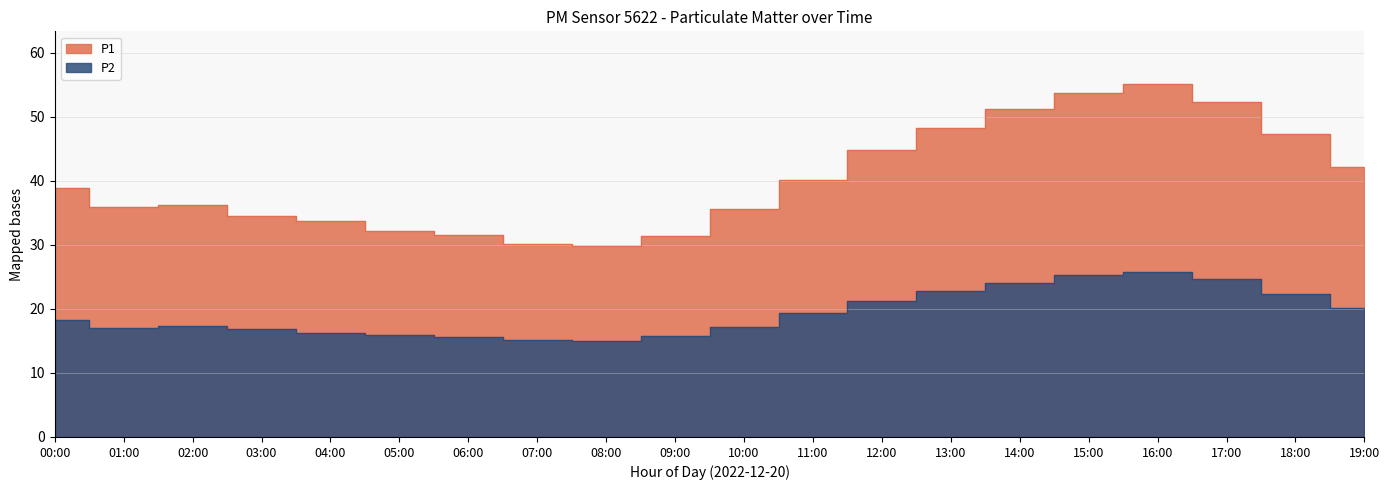

Count the number of data series in this chart.

2